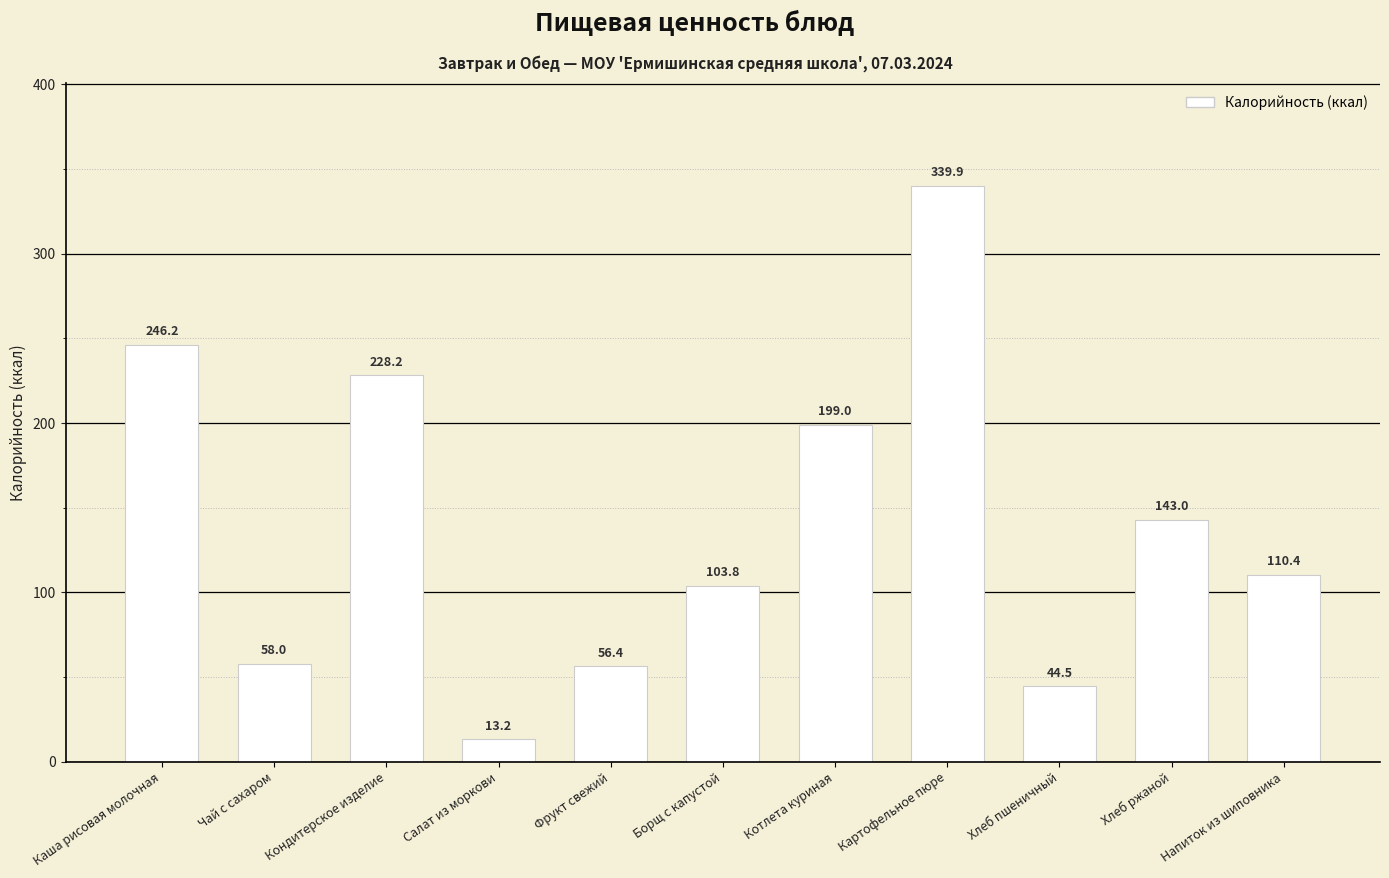

At which label is the value closest to 176?

Котлета куриная